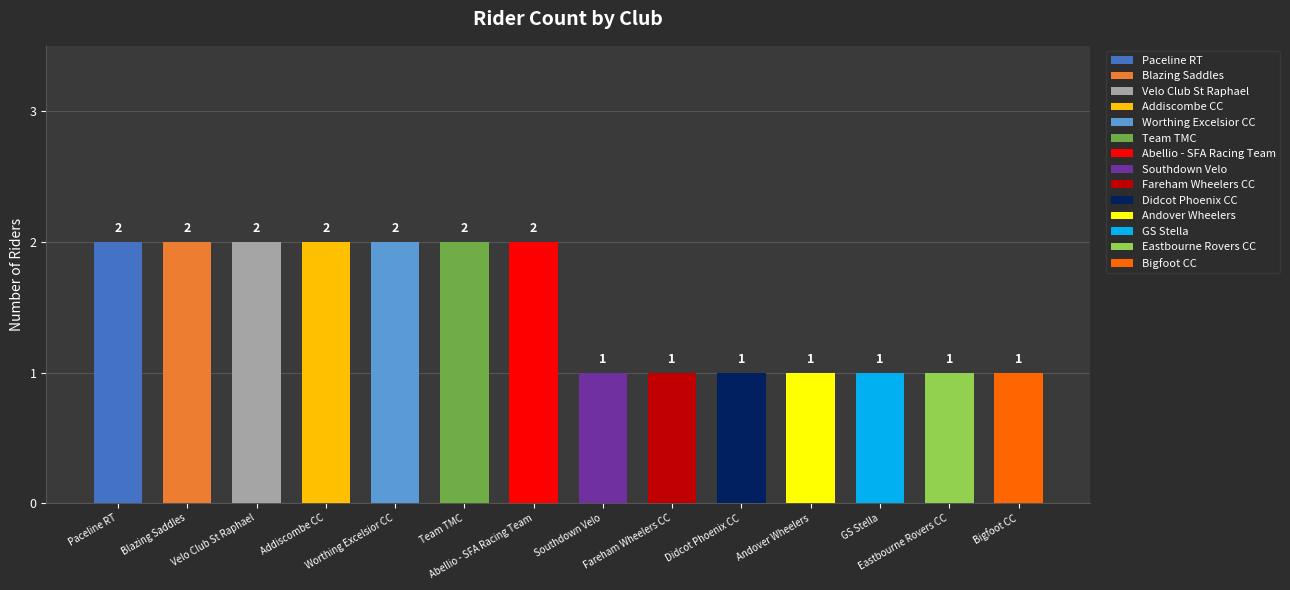

Which category has the highest value across all series?

Paceline RT